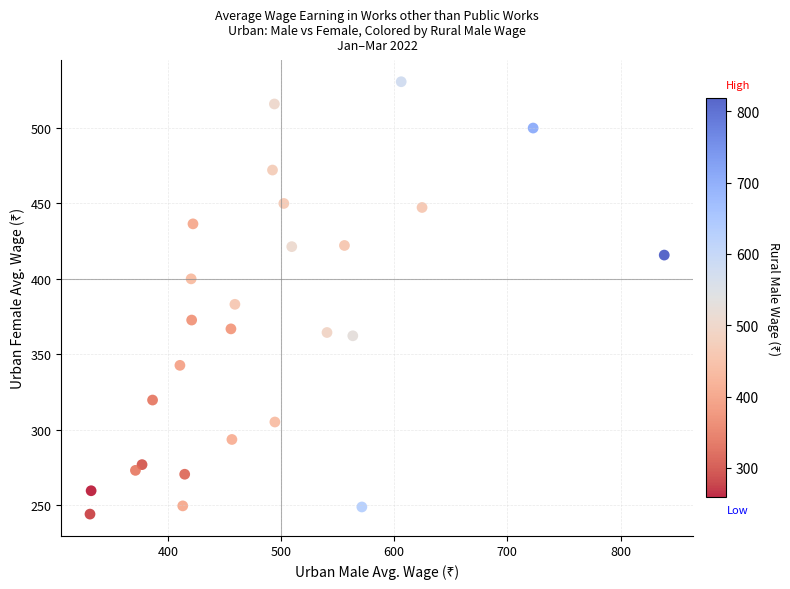

What is the range of Y values (max minus min)?

286.7